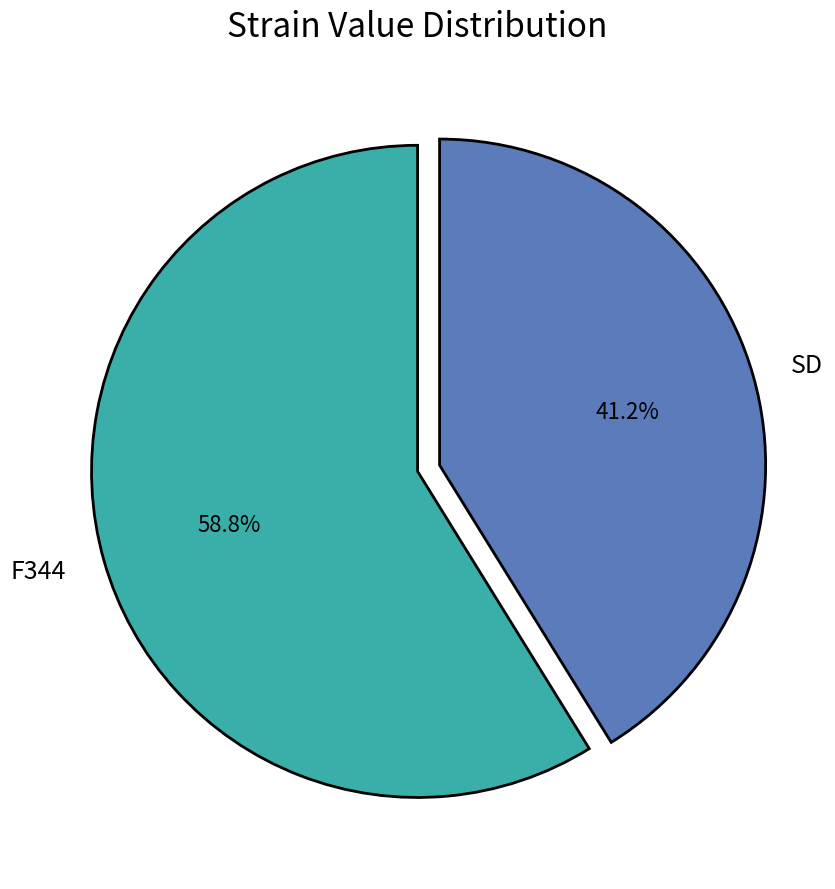

What portion of the pie excludes SD?

58.8%